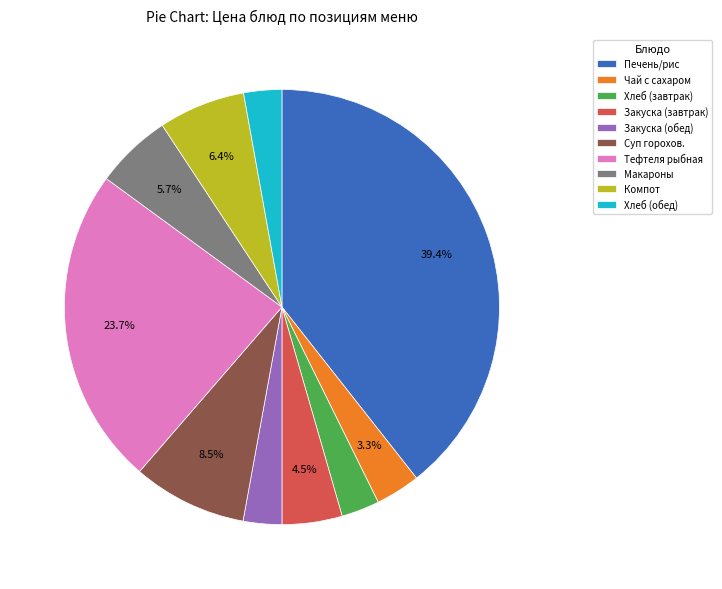

Does any single category account for the majority?

No